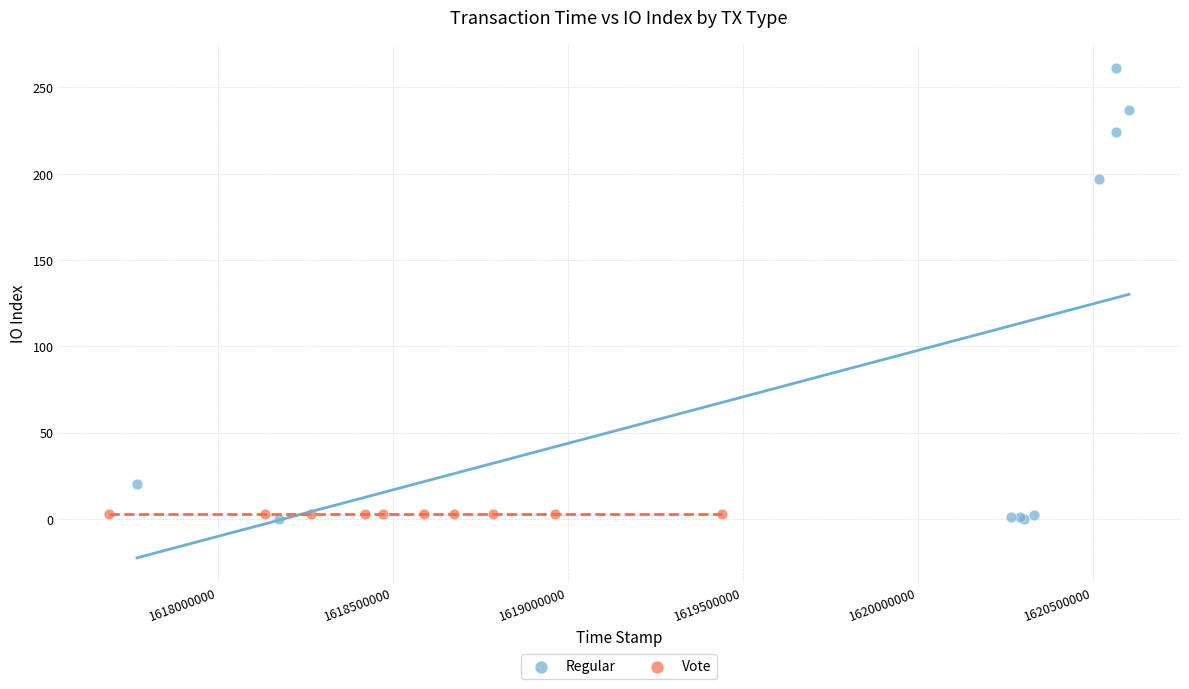

Which series reaches the maximum Y coordinate?

Regular